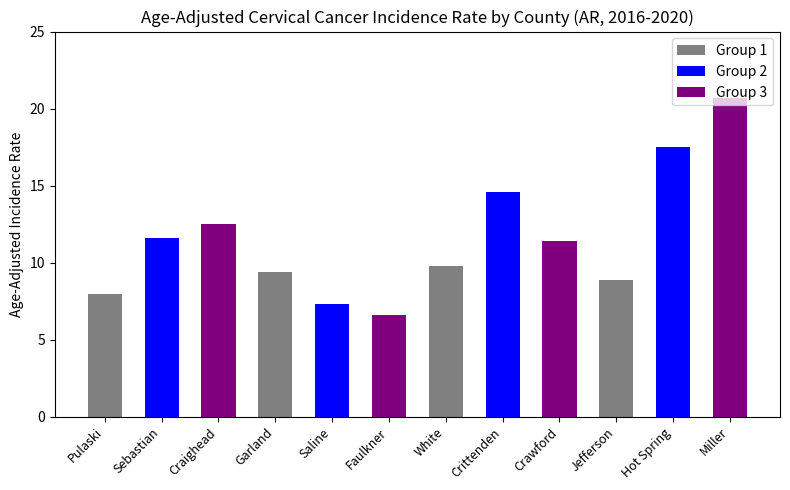

What is the minimum value shown in the chart?

6.6